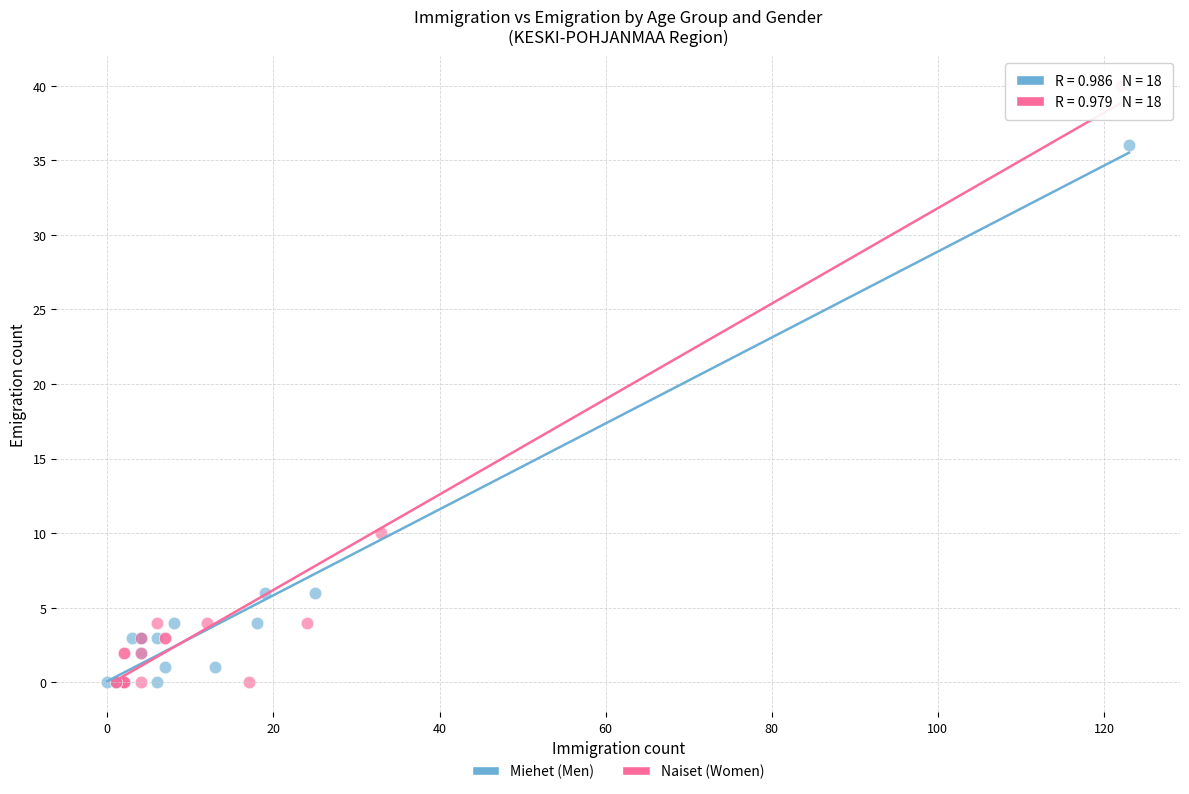

What are all the series names shown in the legend?

Miehet (Men), Naiset (Women)